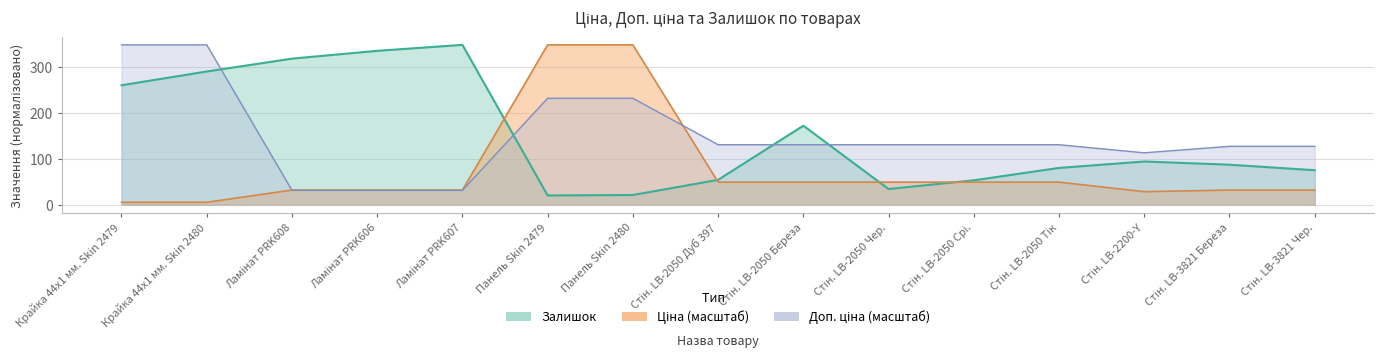

What position from the left is Стін. LB-2050 Срі.?

11